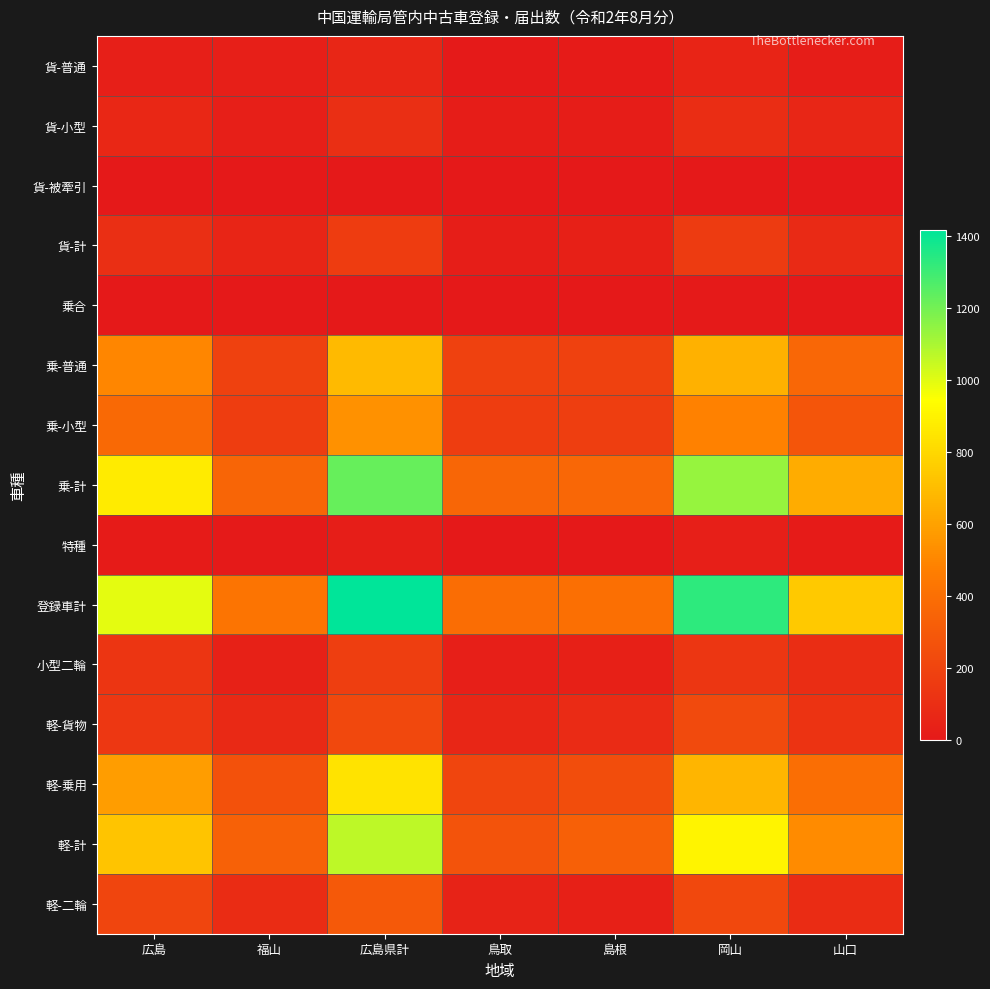

What is the greatest value displayed?

1417